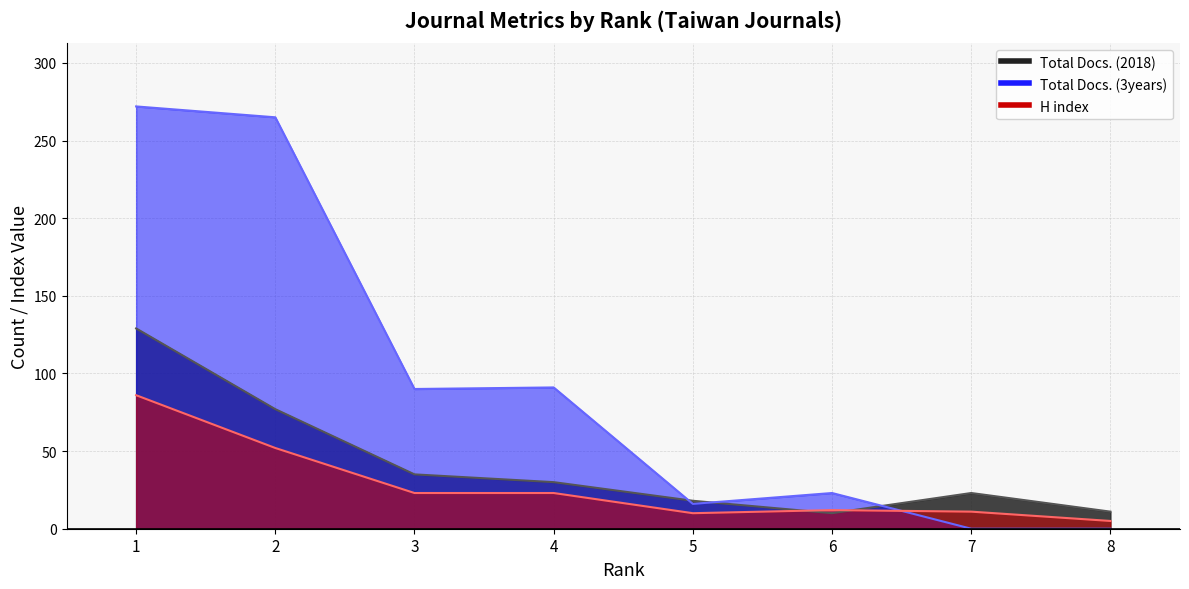

Which series has the widest spread of values?

Total Docs. (3years)